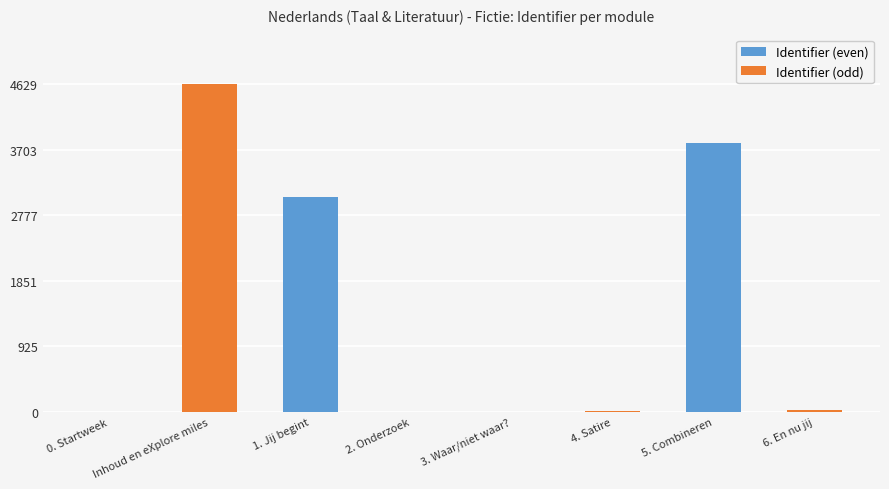

What is the highest value of the Identifier (odd) series?

4629